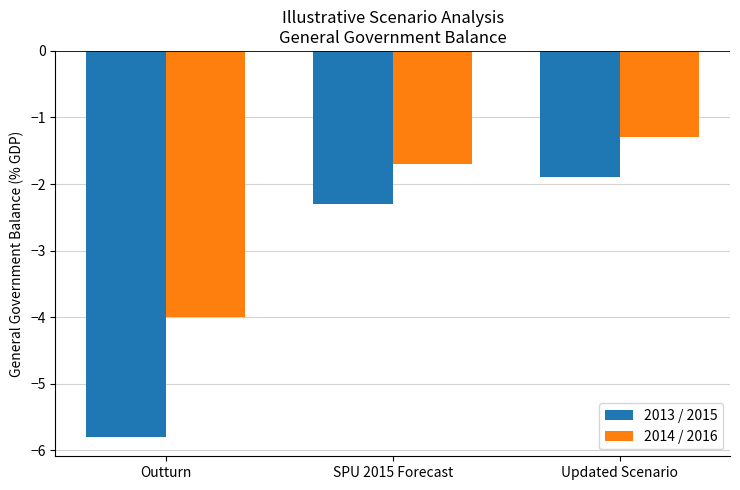

What is the greatest value displayed?

-1.3